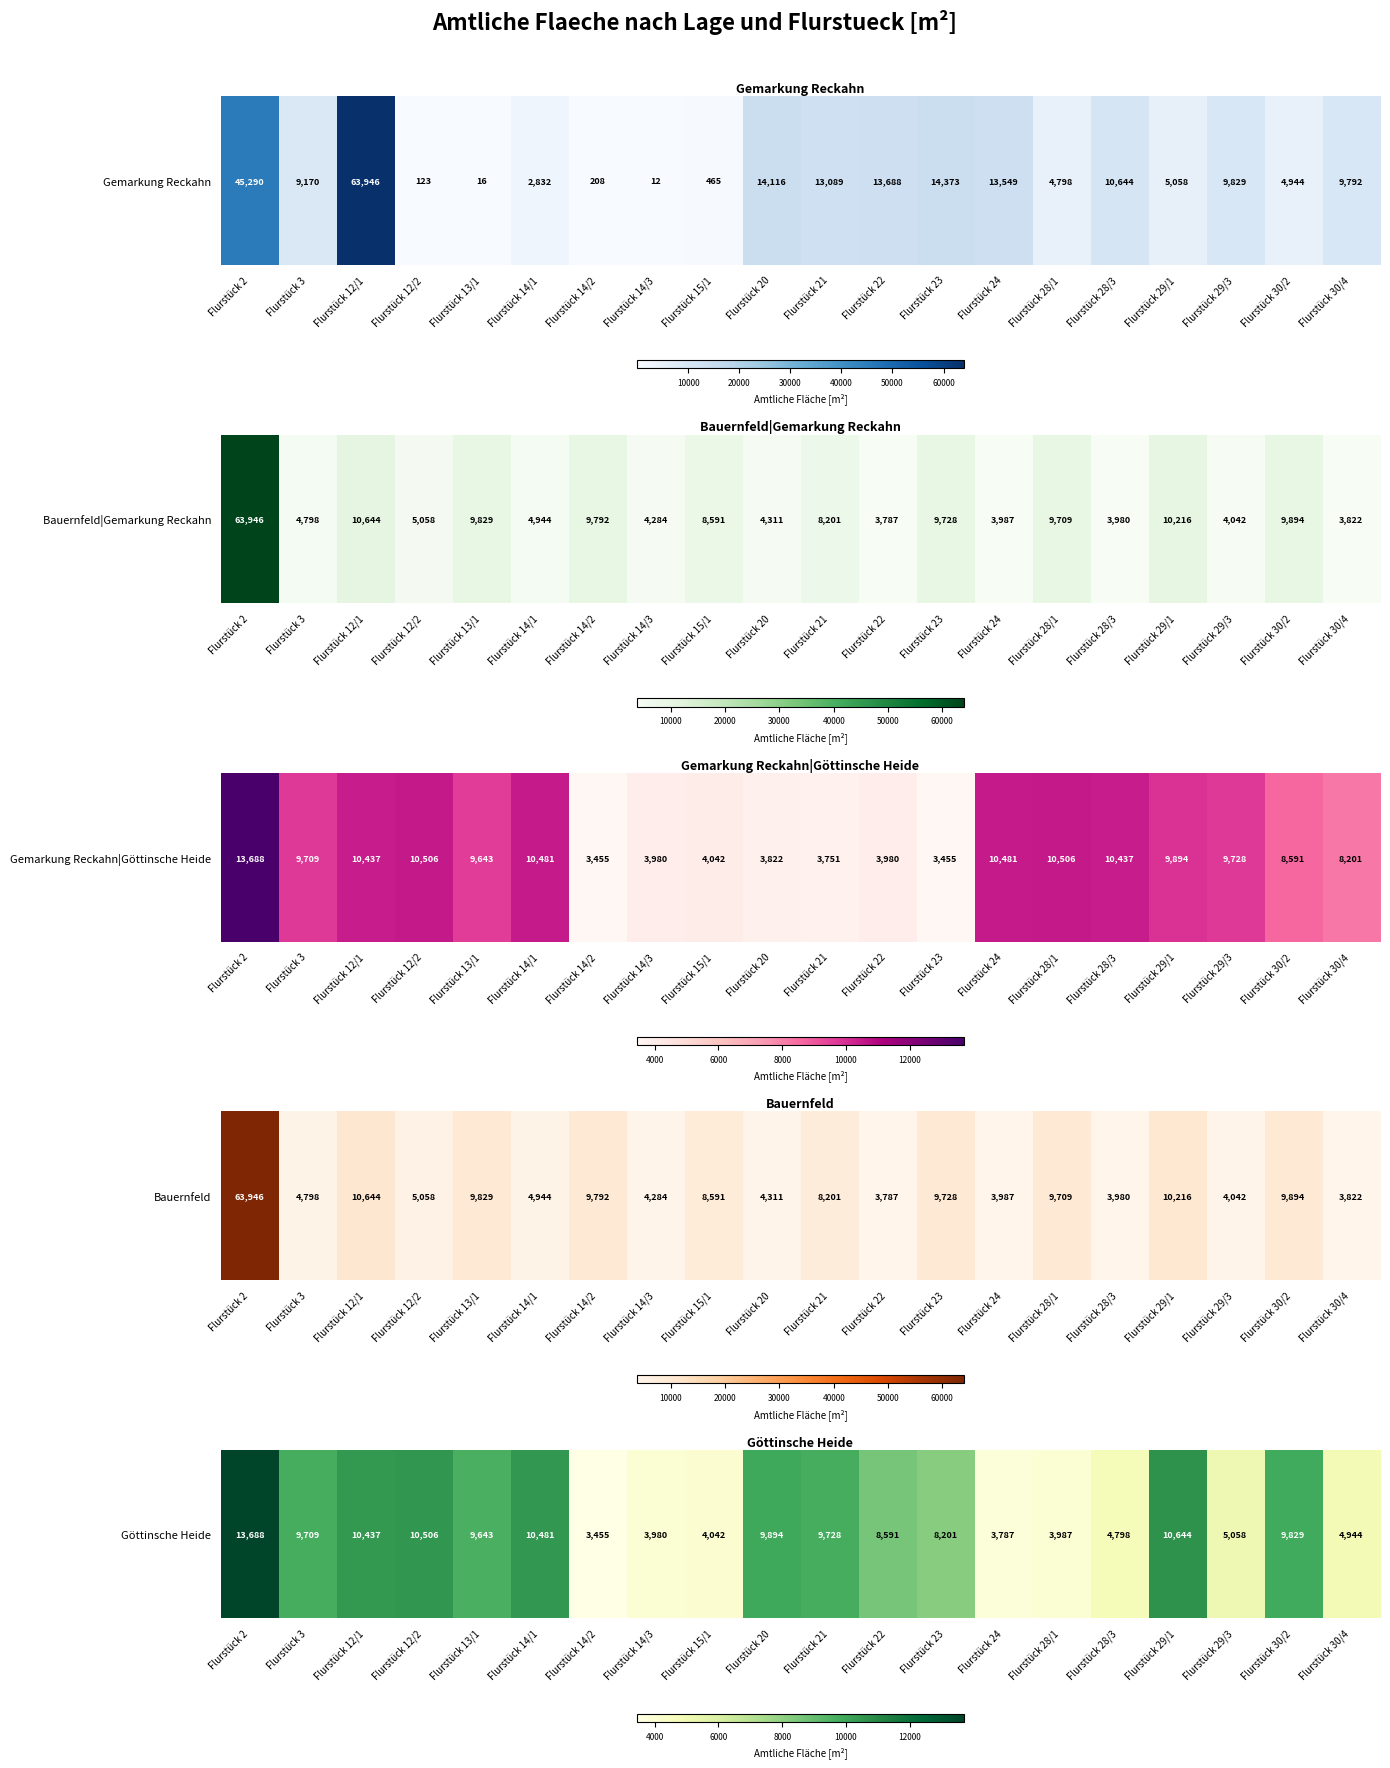

What is the change in value from Flurstück 2 to Flurstück 12/1?

-3251